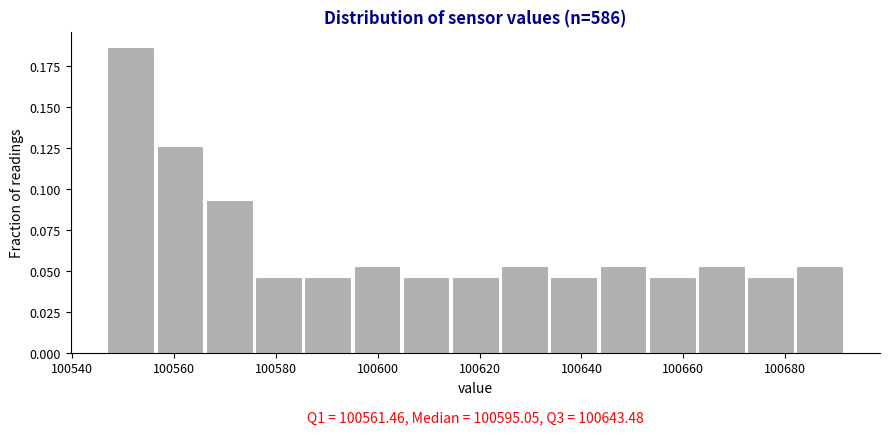

Over which range of the x-axis is the bar tallest?

100546 to 100556